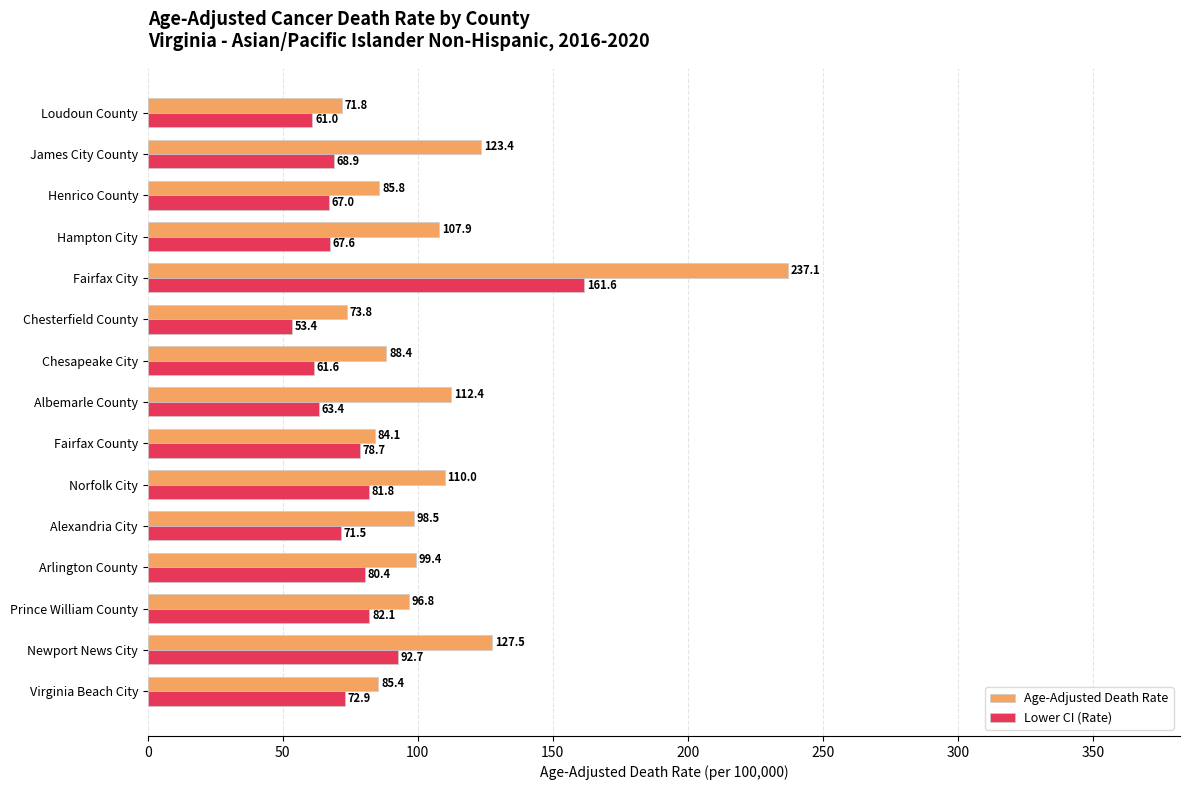

Is the value of Age-Adjusted Death Rate at Fairfax City greater than the value of Lower CI (Rate) at Albemarle County?

Yes